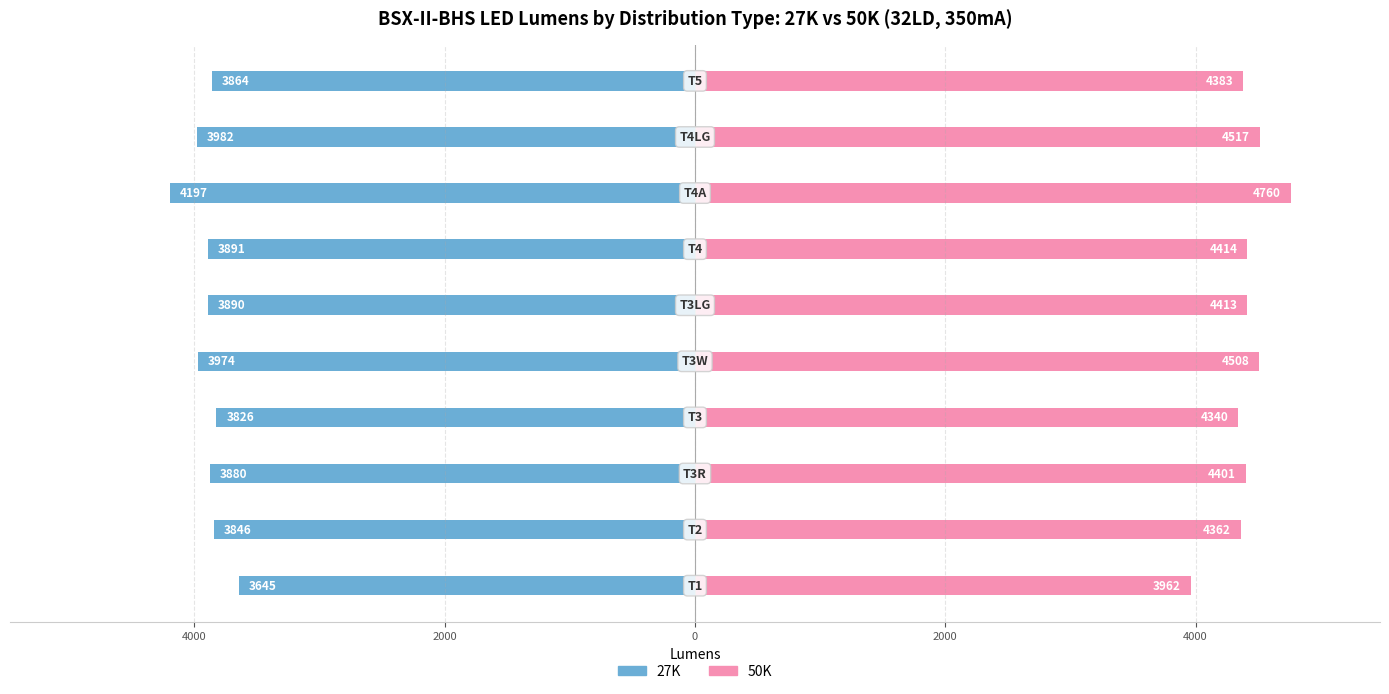

Count the number of data series in this chart.

2